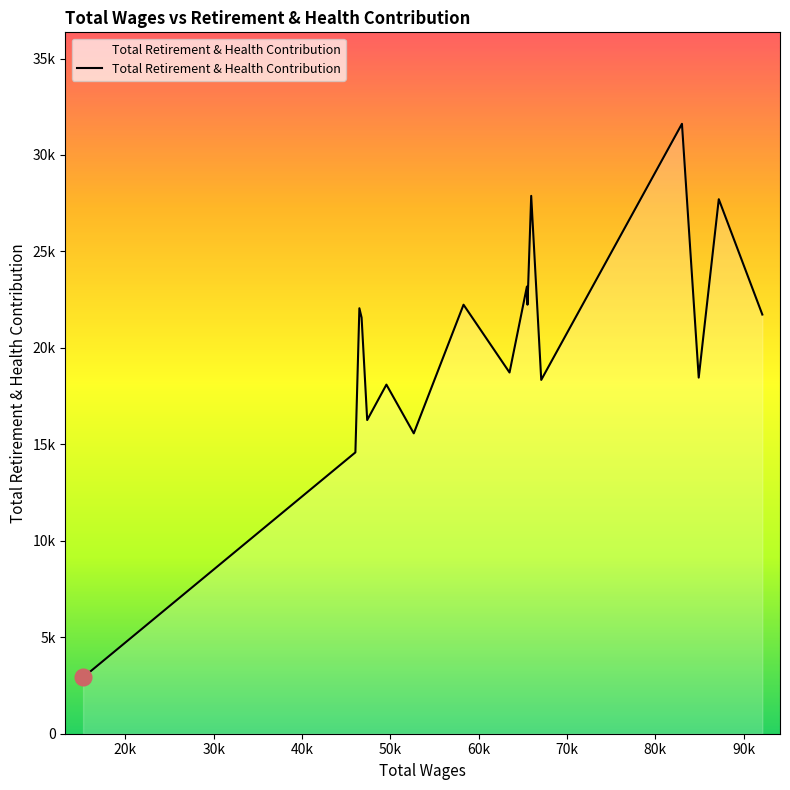

Does the chart have visible grid lines?

No